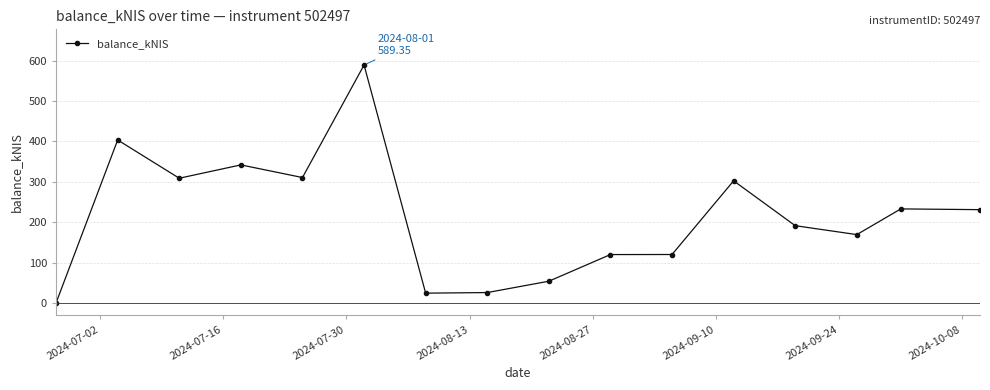

What is the greatest value displayed?

589.4